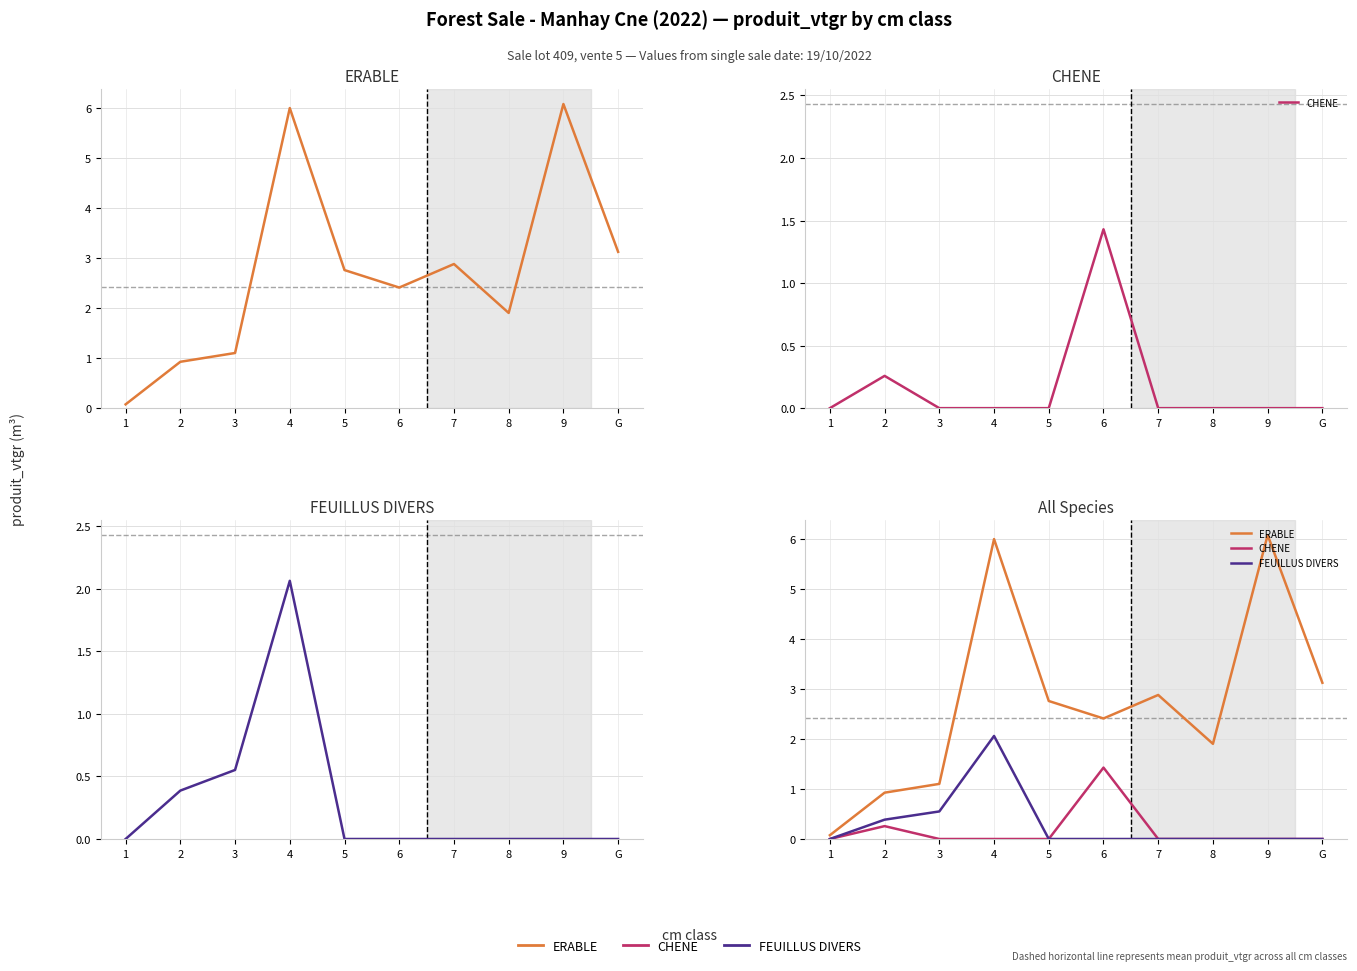

Which series has the largest range (max minus min)?

ERABLE